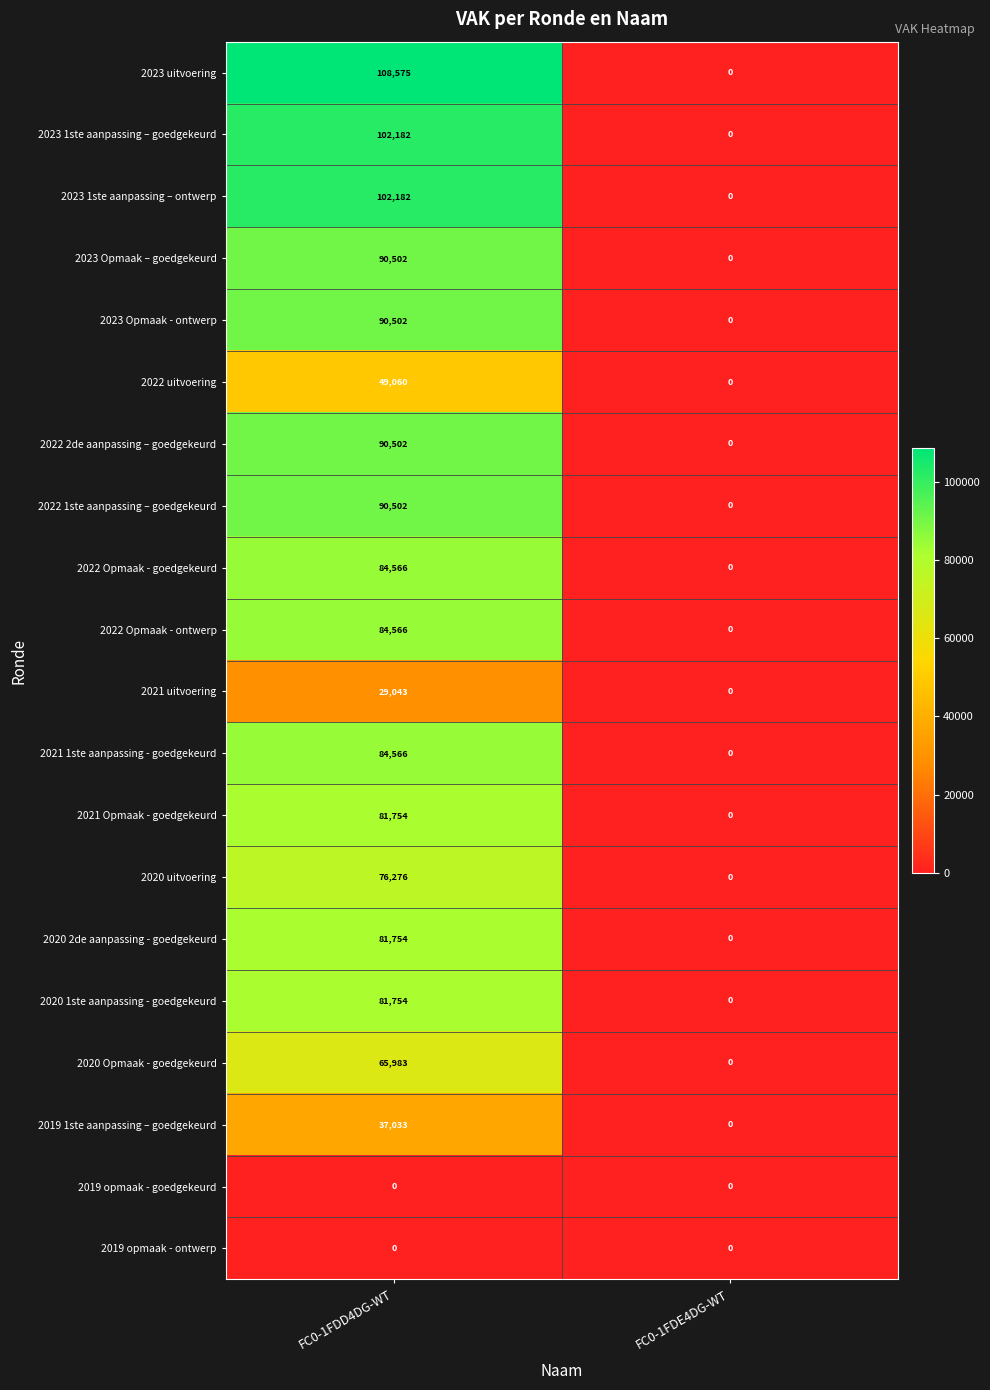

How many series are shown in this chart?

20